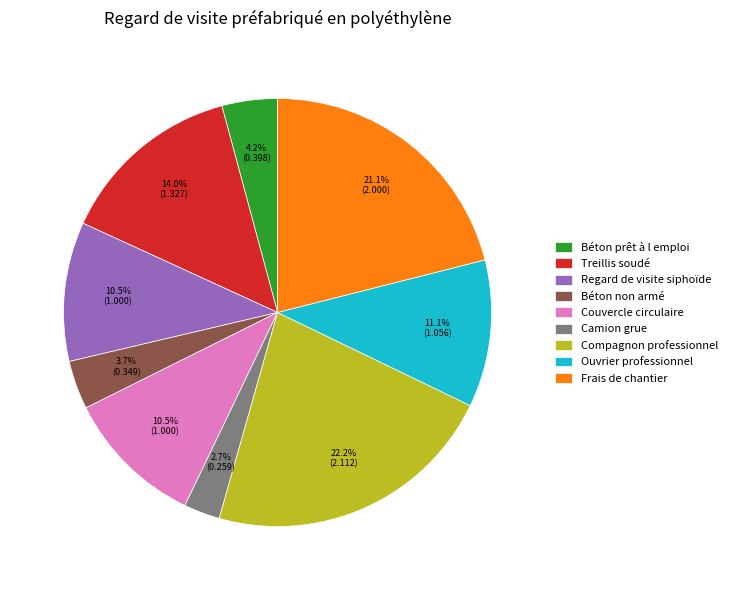

Do Treillis soudé and Regard de visite siphoïde together represent more than half of the pie?

No